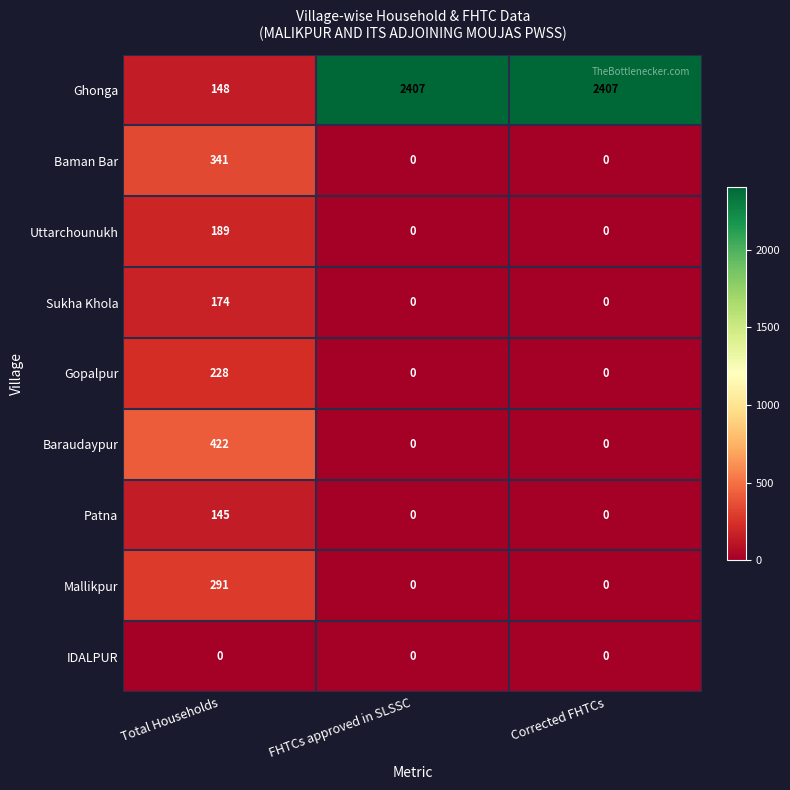

Rank the series by their maximum value, from lowest to highest.

IDALPUR, Patna, Sukha Khola, Uttarchounukh, Gopalpur, Mallikpur, Baman Bar, Baraudaypur, Ghonga